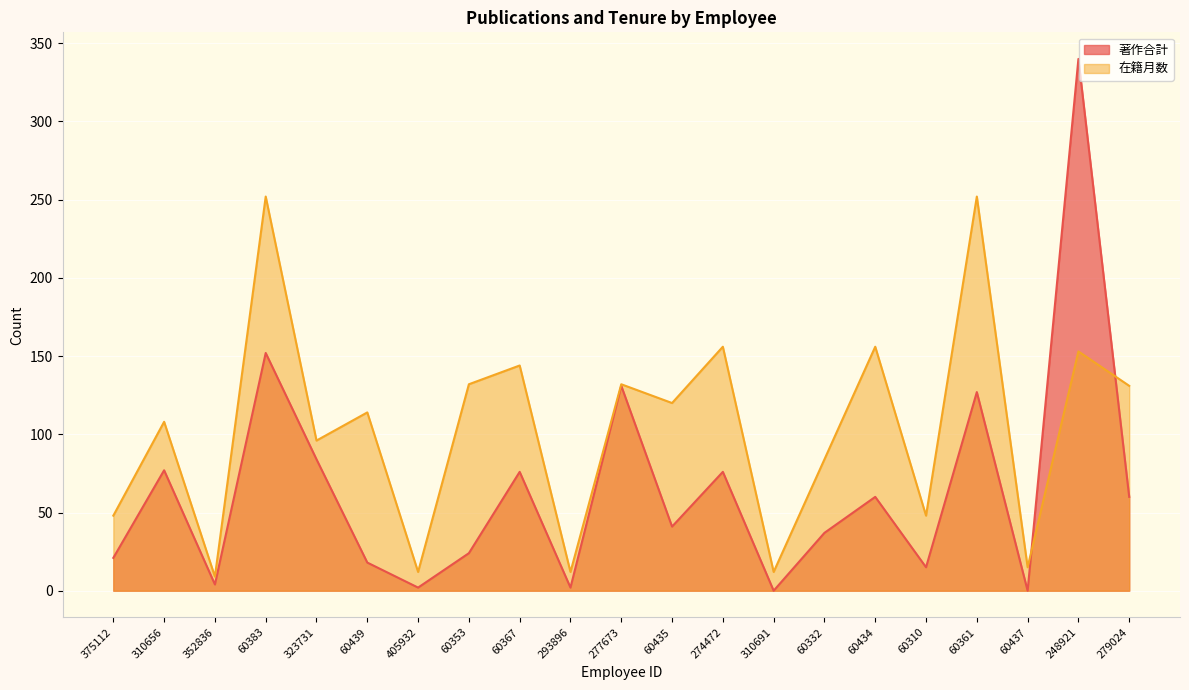

Between 60434 and 60310, which series saw the biggest shift?

在籍月数